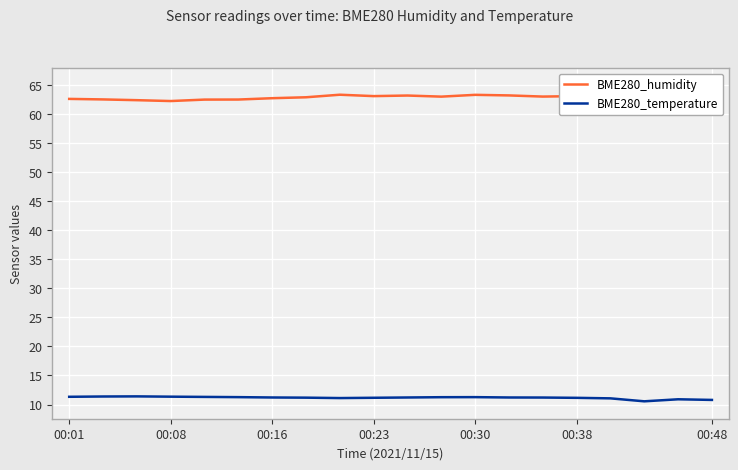

What value does the BME280_humidity series have at 00:01?

62.7